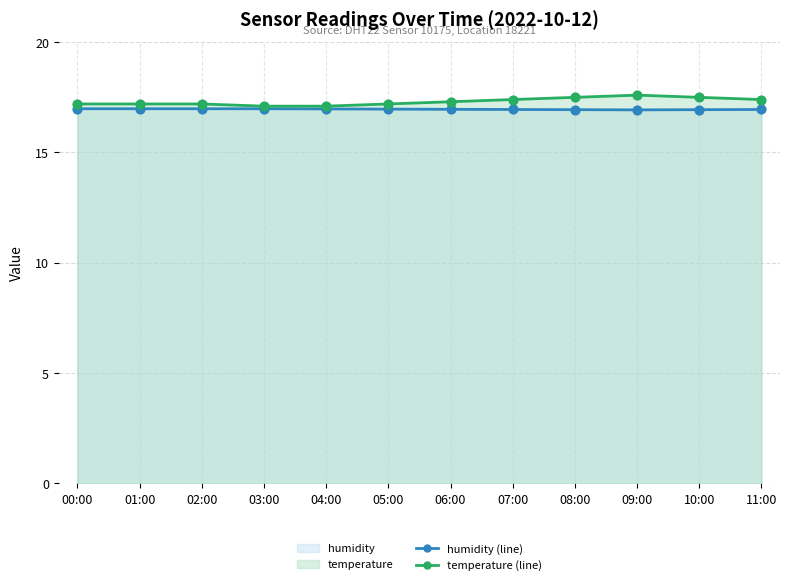

What are all the series names shown in the legend?

humidity (line), temperature (line)